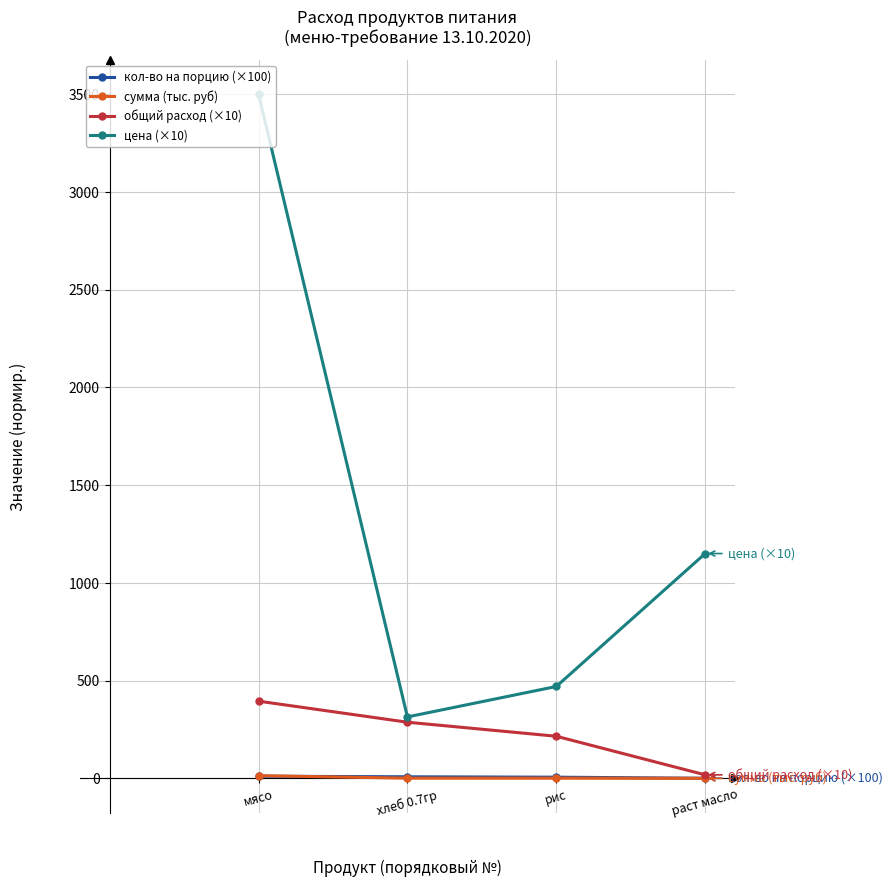

True or false: цена (×10) and кол-во на порцию (×100) intersect in this chart.

False